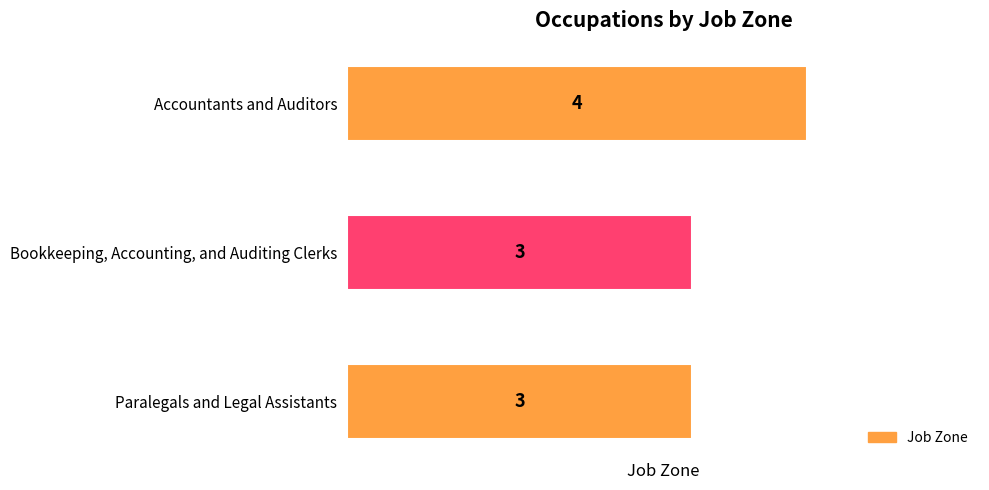

What is the difference between the maximum and minimum values?

1